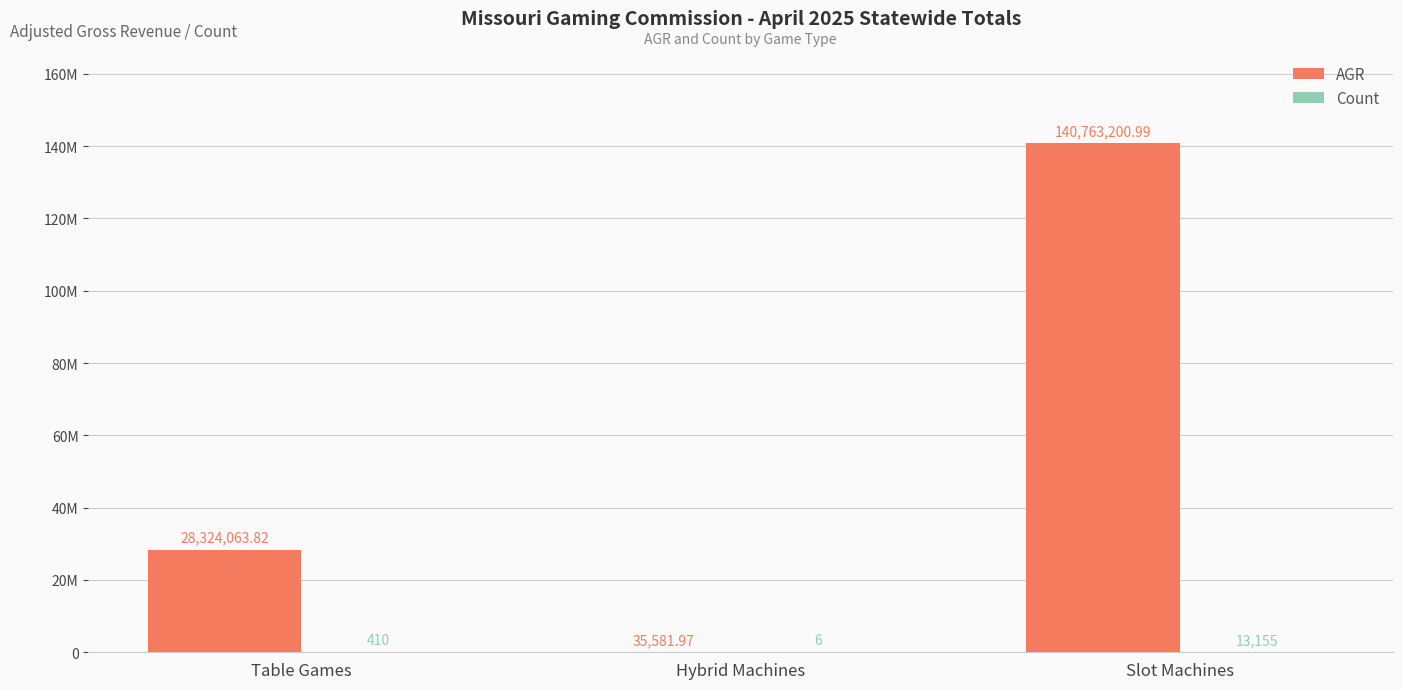

At which label does Count first exceed 410?

Slot Machines